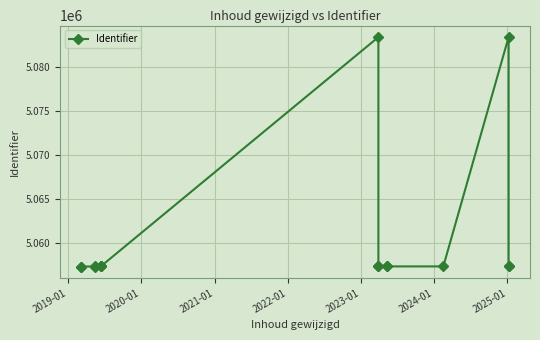

How many points are higher than both their immediate neighbors (excluding endpoints)?

2